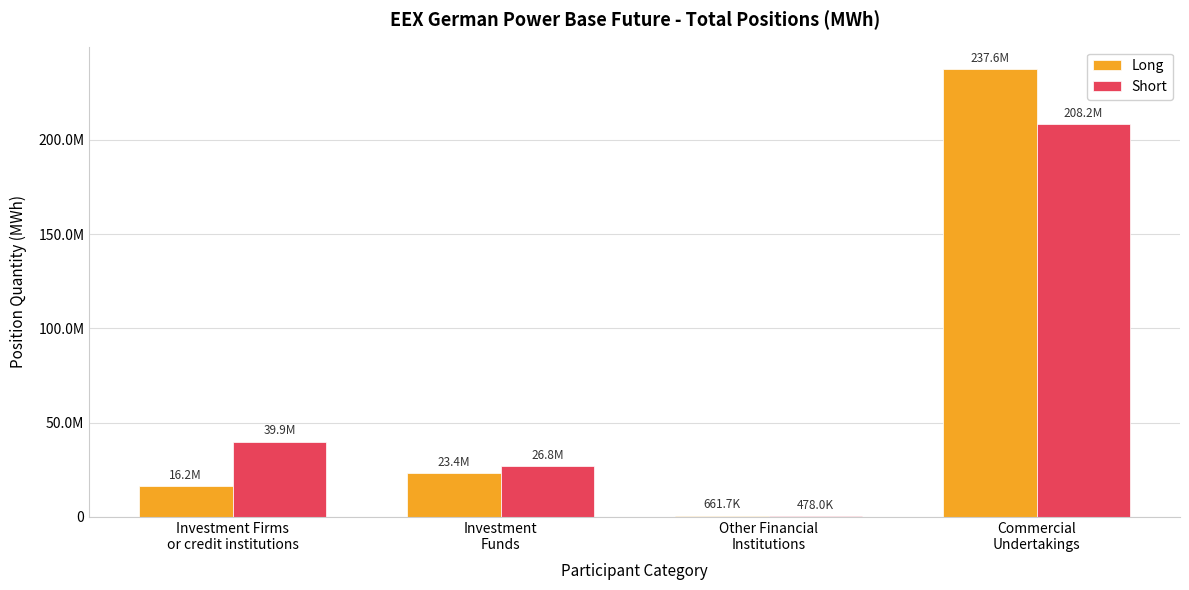

Which series has the widest spread of values?

Long